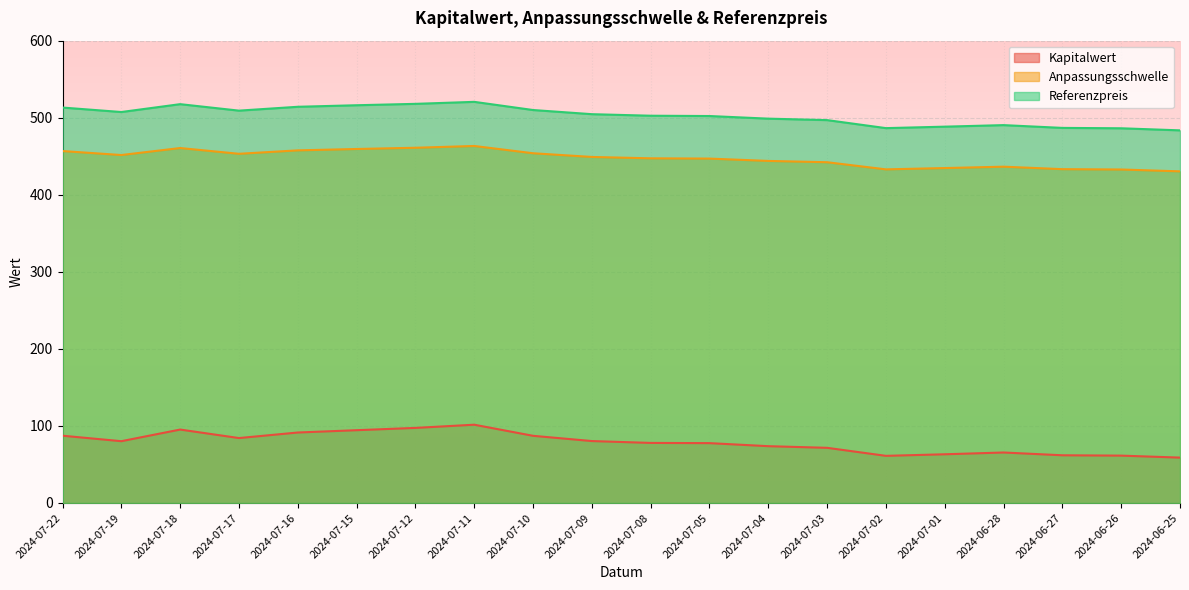

Where is the first local minimum for Kapitalwert?

2024-07-19